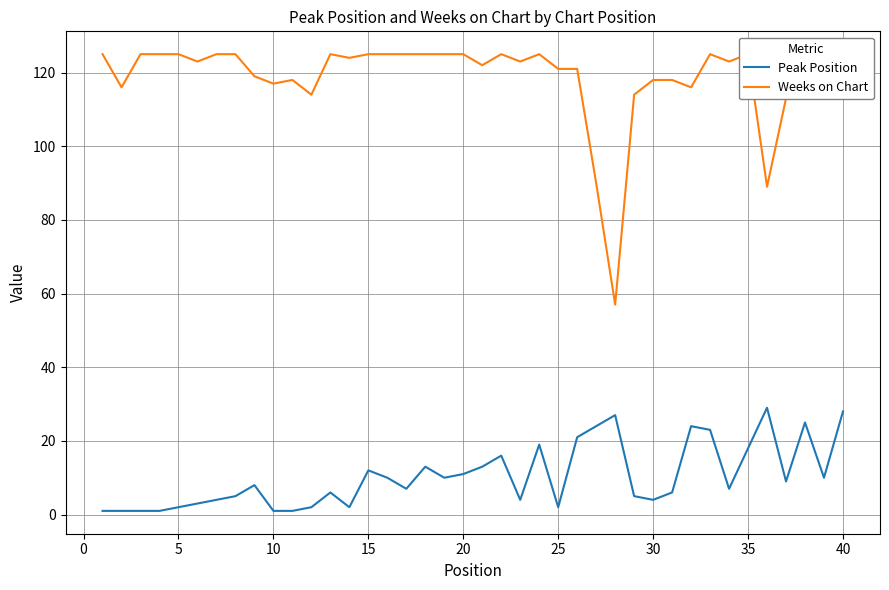

True or false: Peak Position has a value of 29 at 35.

False